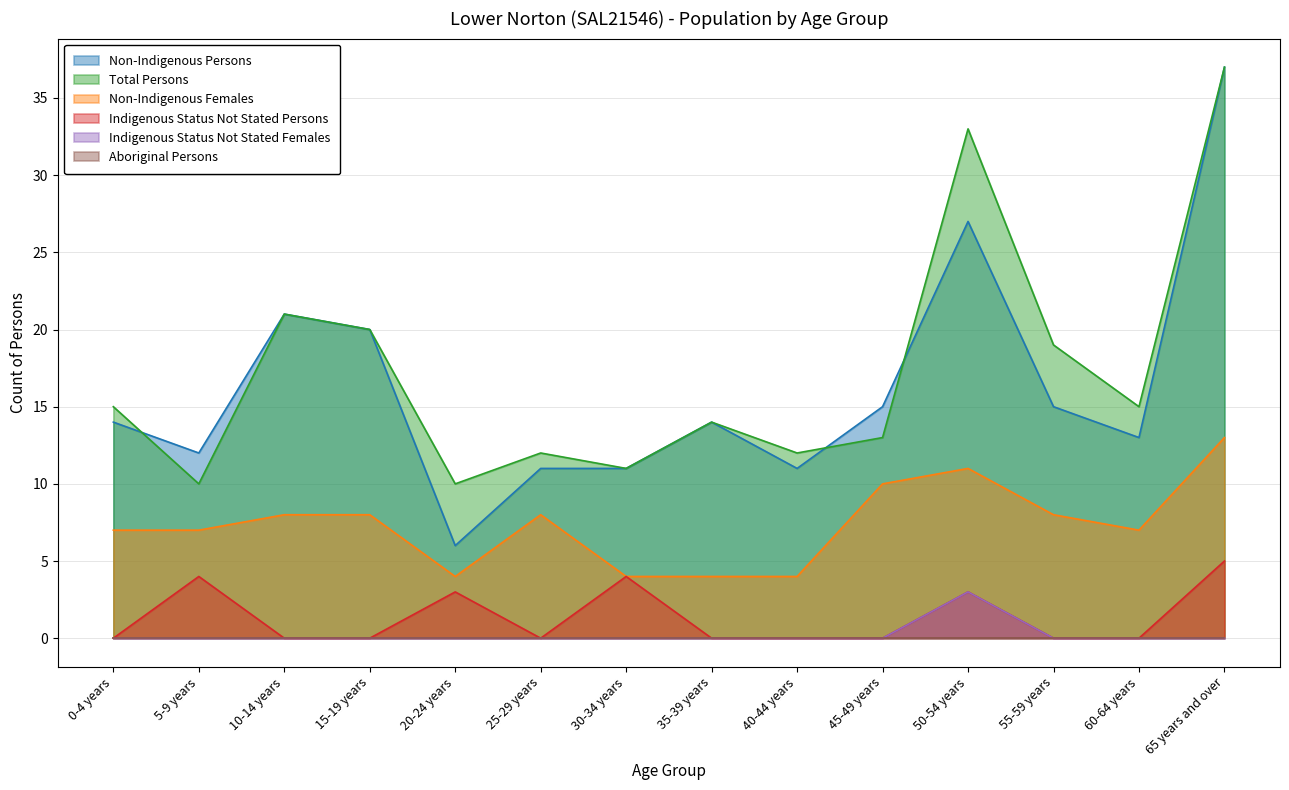

What is the maximum value for Indigenous Status Not Stated Females?

3